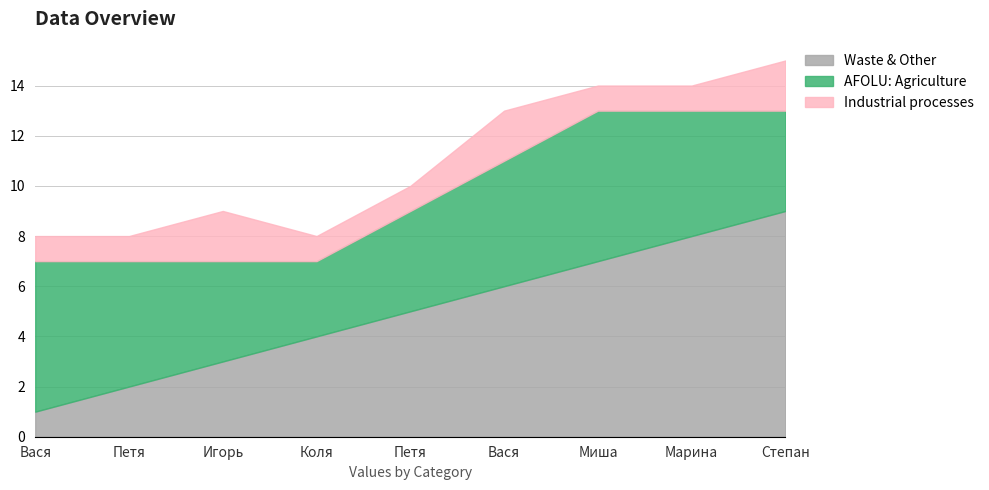

Reading left to right, what are all the values shown in this chart?

Waste & Other: Вася=1	Петя=2	Игорь=3	Коля=4	Петя=5	Вася=6	Миша=7	Марина=8	Степан=9
AFOLU: Agriculture: Вася=6	Петя=5	Игорь=4	Коля=3	Петя=4	Вася=5	Миша=6	Марина=5	Степан=4
Industrial processes: Вася=1	Петя=1	Игорь=2	Коля=1	Петя=1	Вася=2	Миша=1	Марина=1	Степан=2